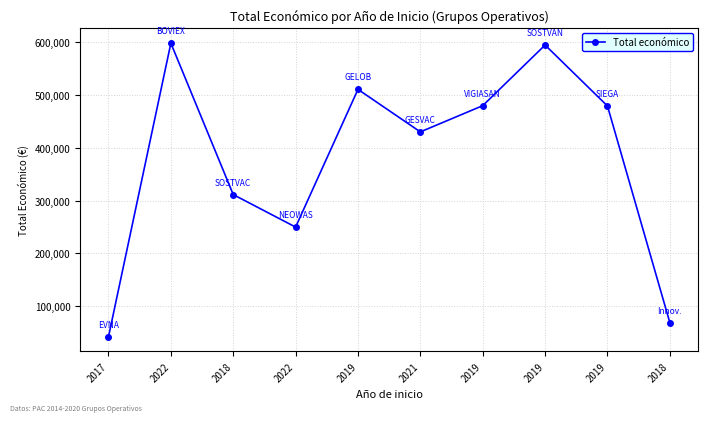

Count the number of data series in this chart.

1